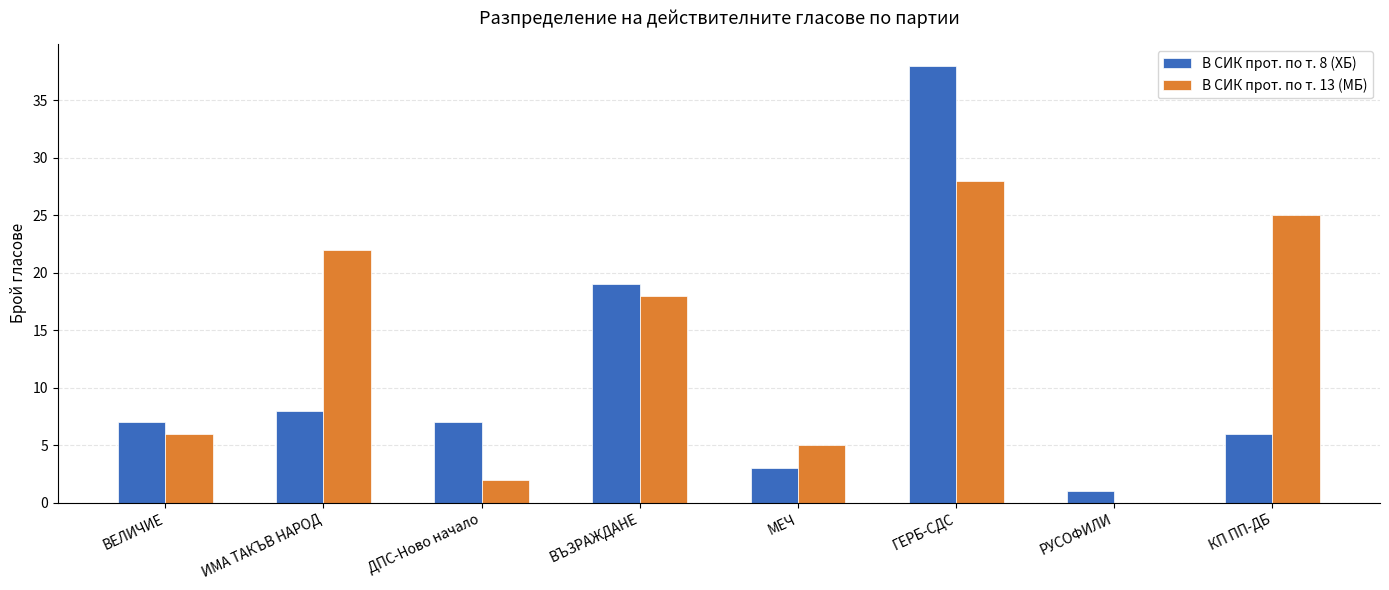

What is the spread (max minus min) of values at ДПС-Ново начало?

5